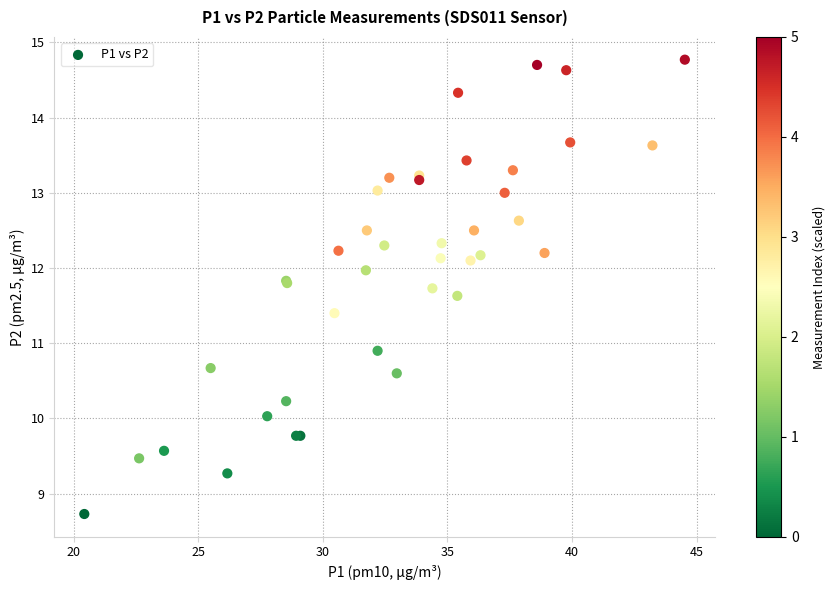

What Y value in the scatter plot is closest to 11?

10.9